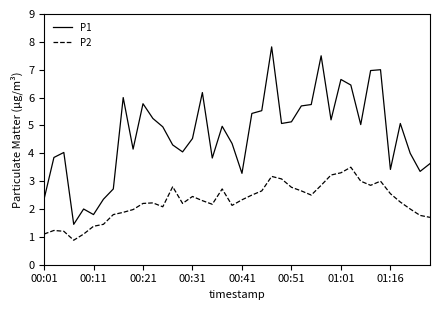

What is the difference between the maximum and minimum values in the P1 series?

6.4